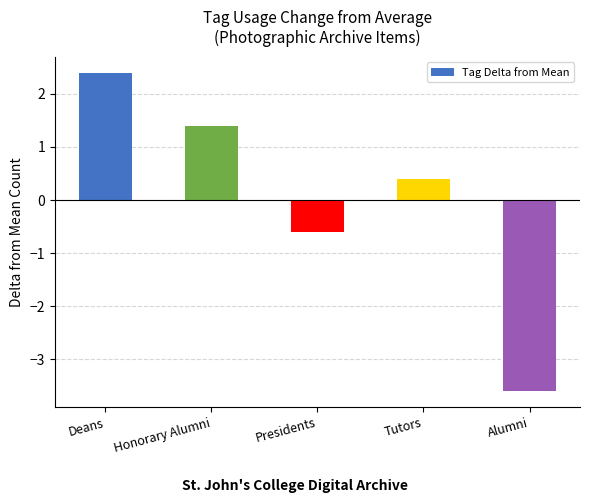

Between Honorary Alumni and Tutors, which is larger?

Honorary Alumni